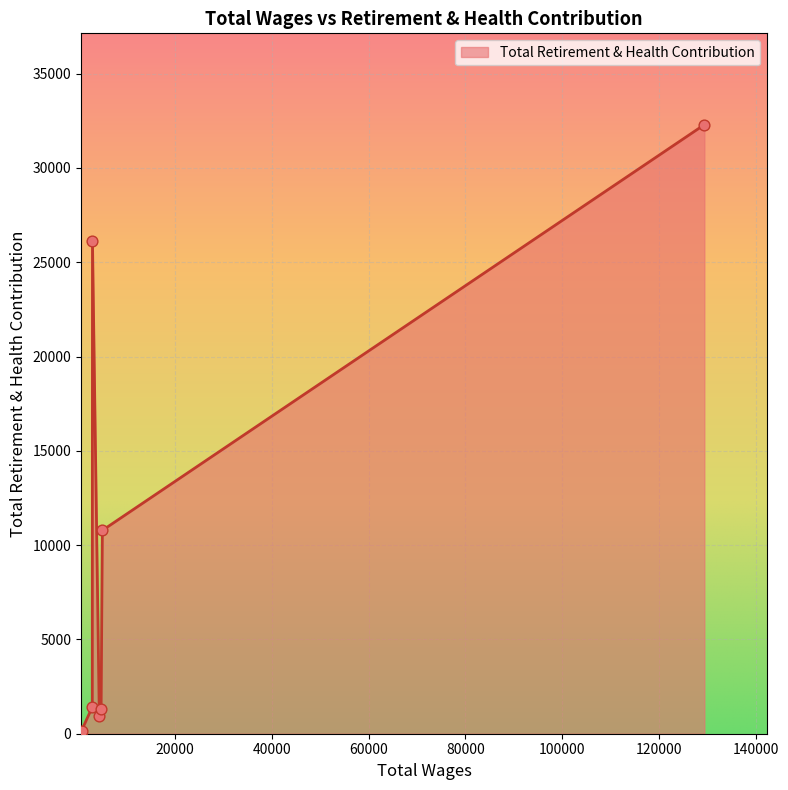

What is the average value?

10432